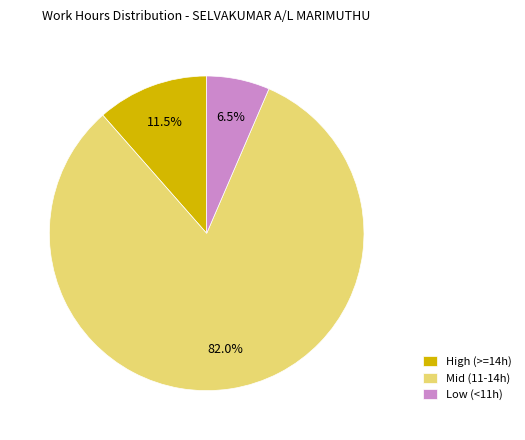

Combined, do High (>=14h) and Mid (11-14h) account for over 50%?

Yes